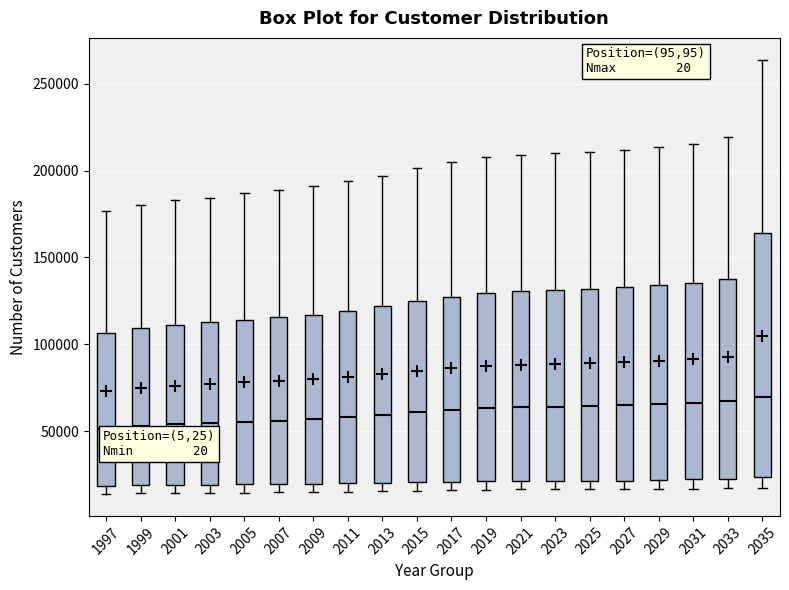

Which box is the tallest, from its lower edge to its upper edge?

2035